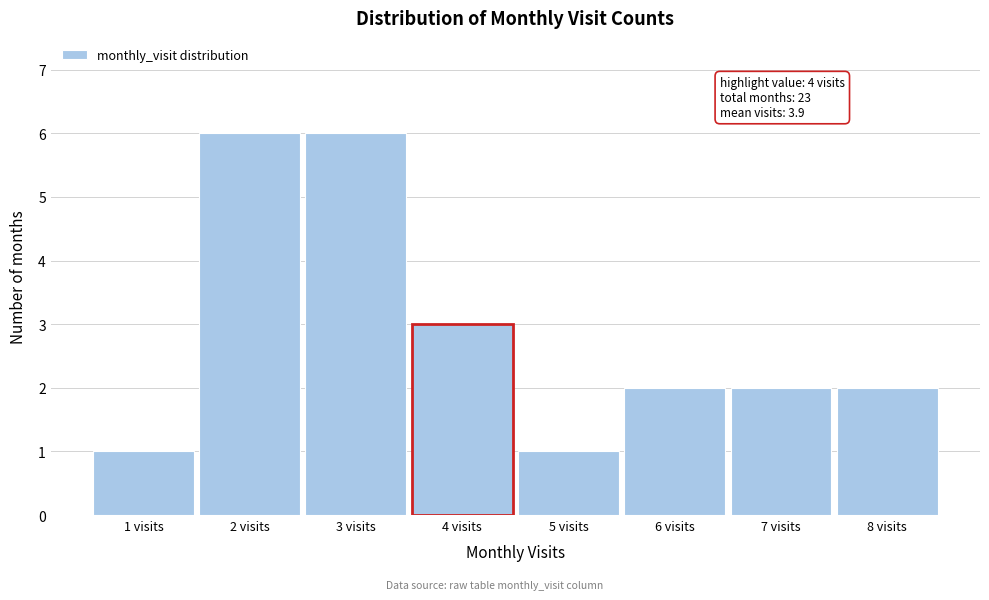

Reading left to right, transcribe all the data shown in this chart.

1 visits=1	2 visits=6	3 visits=6	4 visits=3	5 visits=1	6 visits=2	7 visits=2	8 visits=2